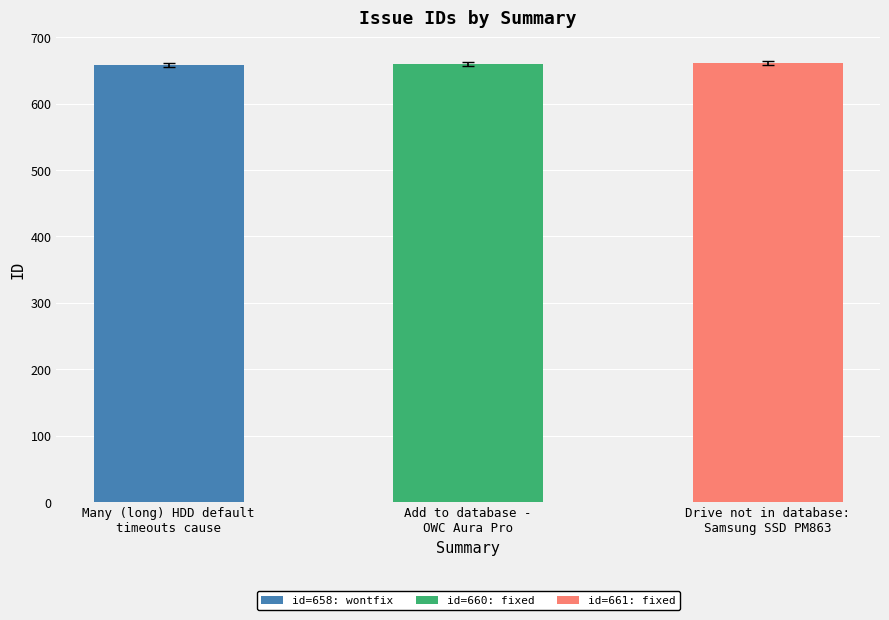

What is the label of the 1st bar from the right?

Drive not in database:
Samsung SSD PM863